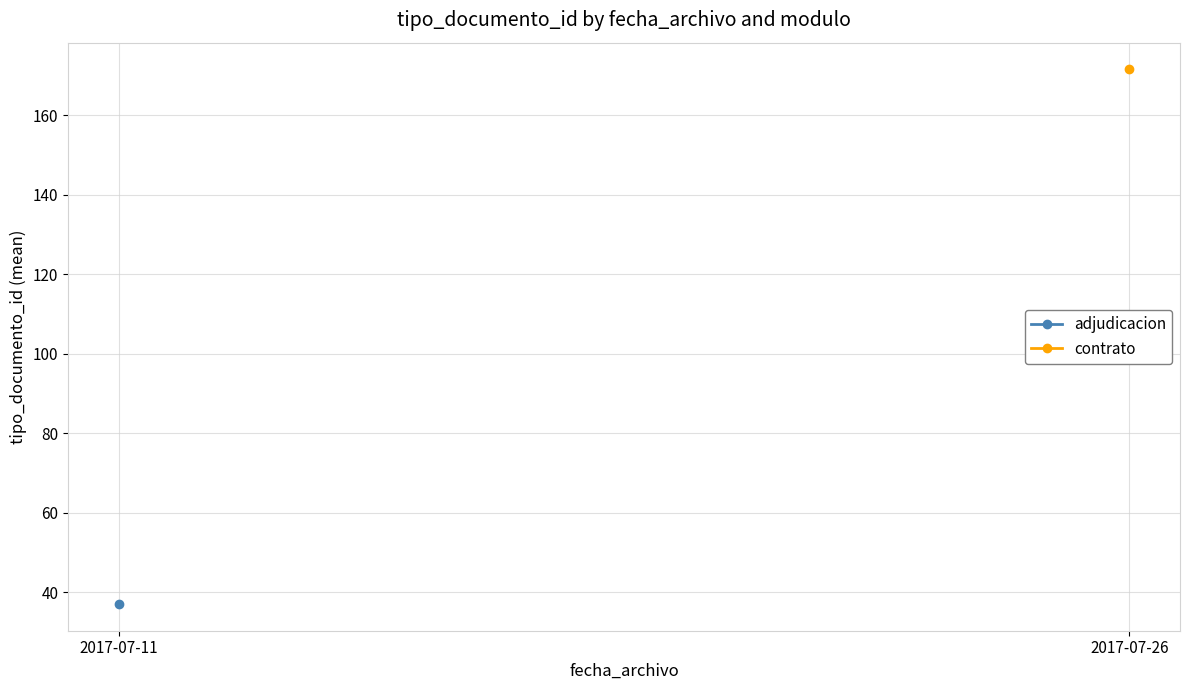

True or false: adjudicacion has a value of 37.0 at 2017-07-11.

True